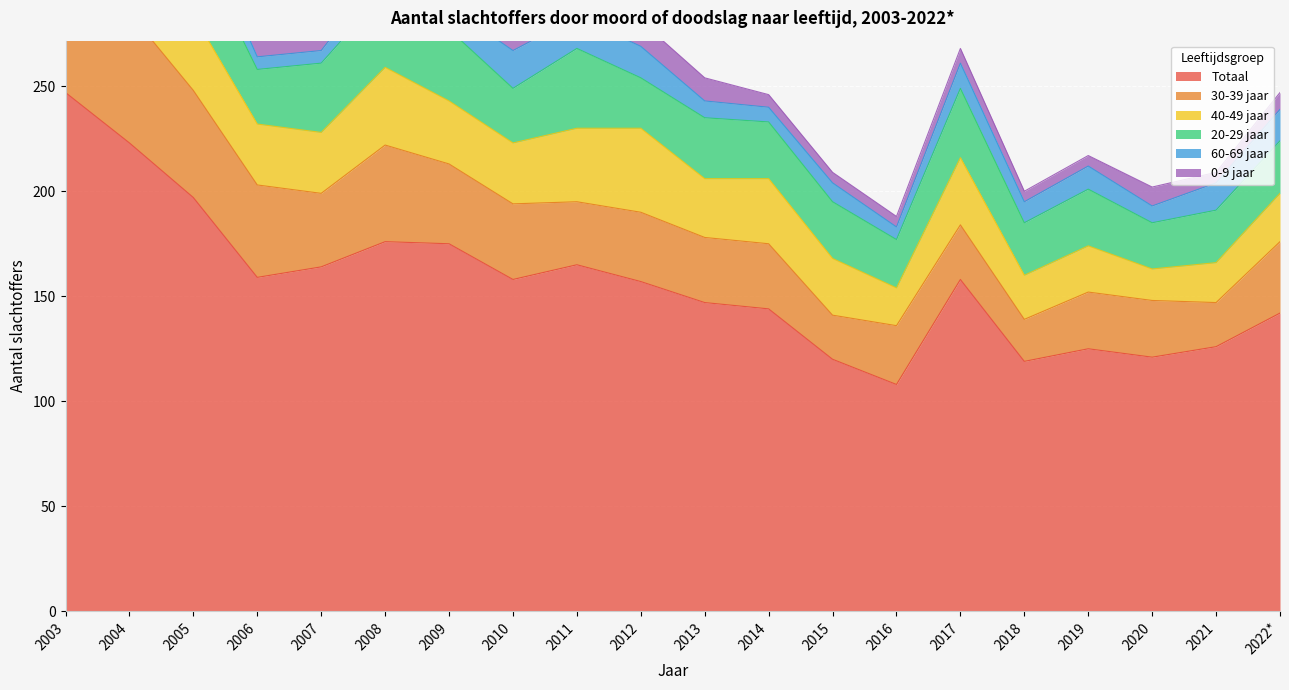

Which series changed the most between 2007 and 2013?

Totaal